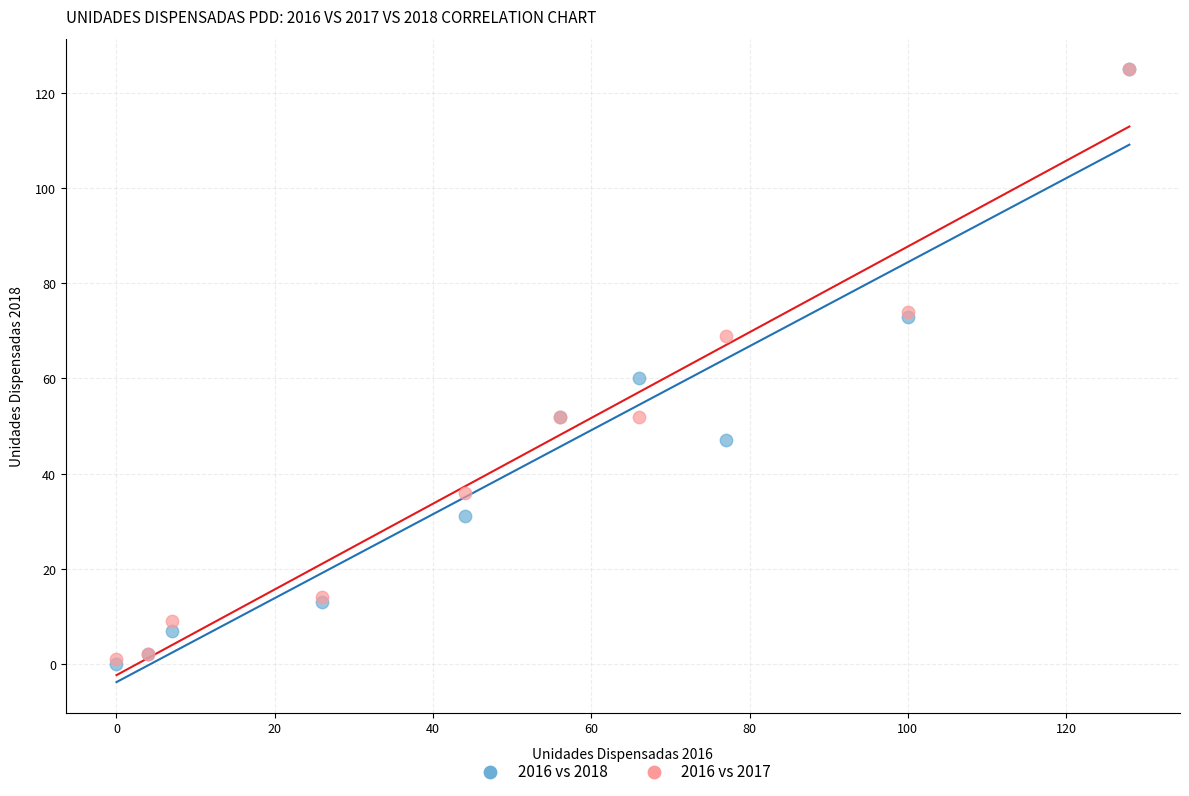

What are all the series names shown in the legend?

2016 vs 2018, 2016 vs 2017